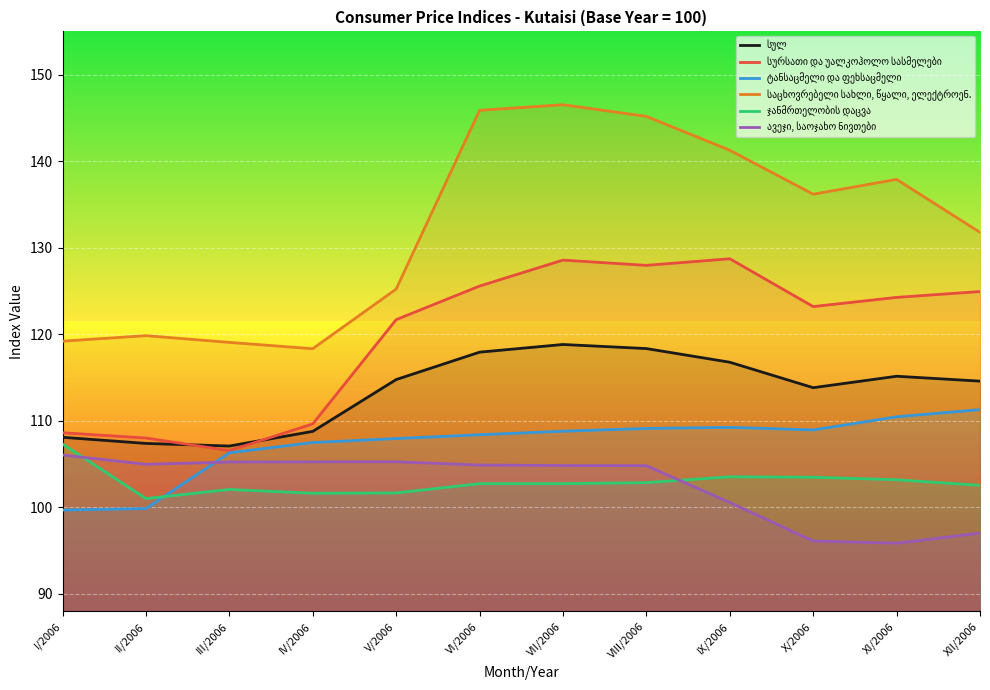

How many values in the სურსათი და უალკოჰოლო სასმელები series exceed 124?

6